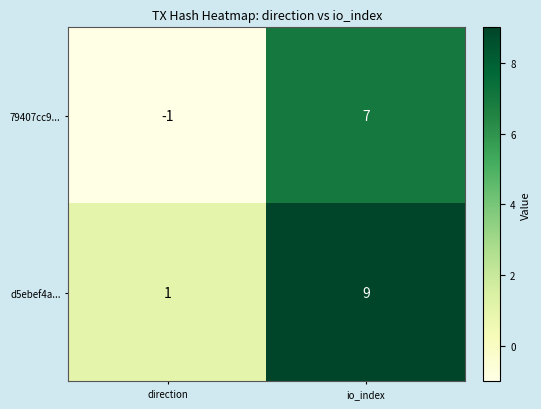

Rank the series by their maximum value, from highest to lowest.

d5ebef4a..., 79407cc9...